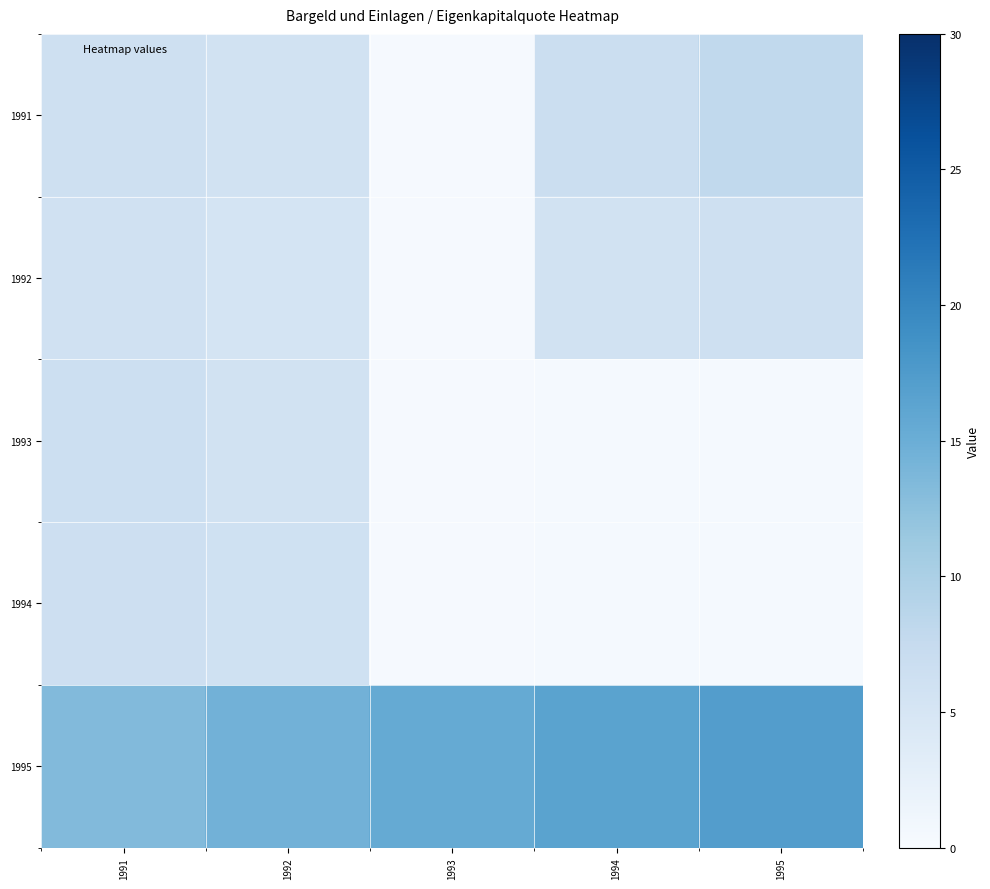

What is the total value across all series at 1992?

37.2